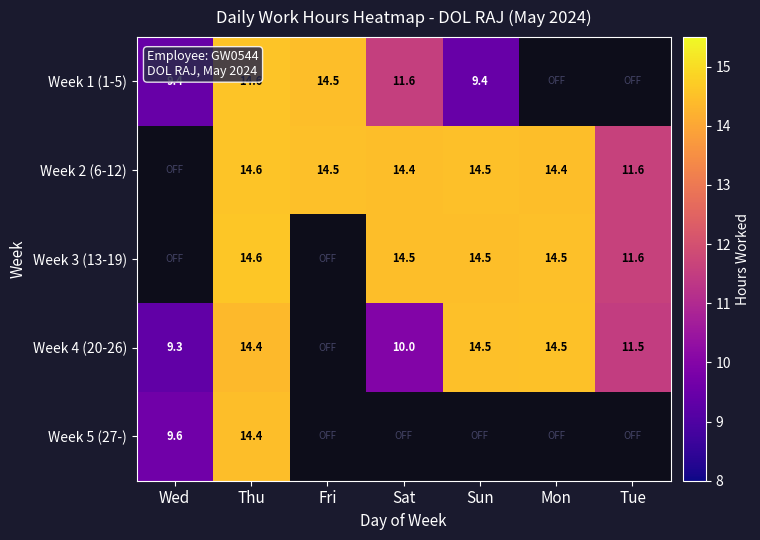

What is the difference between the Week 2 (6-12) values at Tue and Thu?

3.0